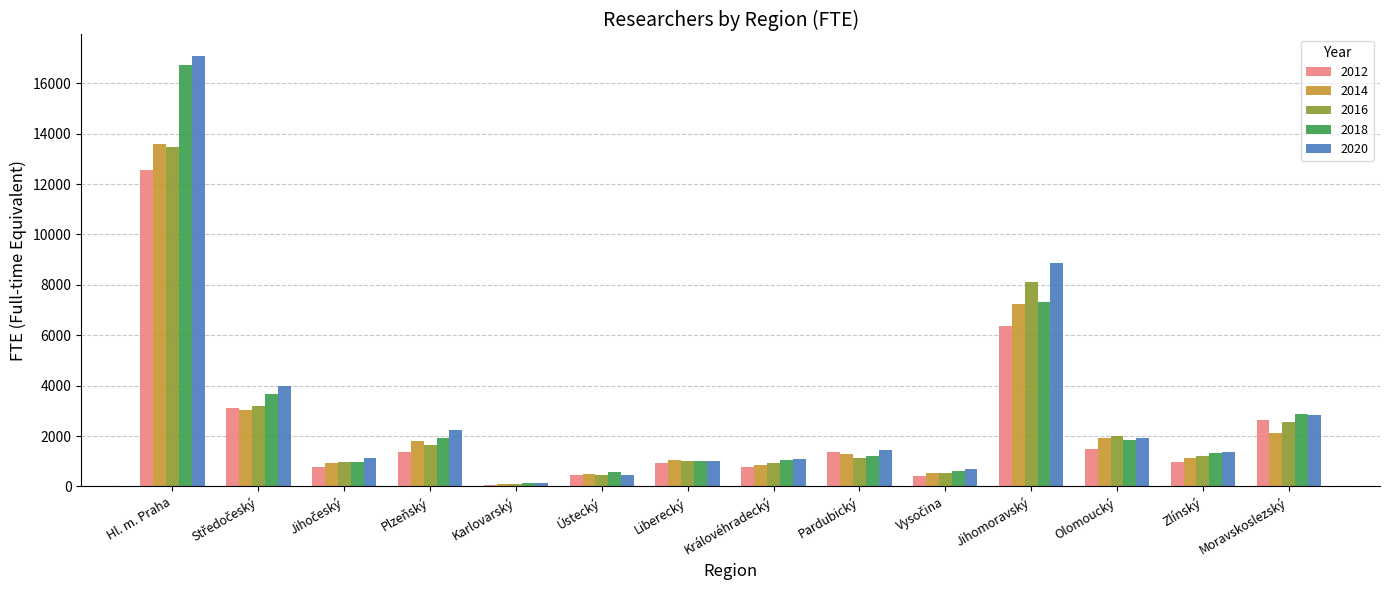

How many series are shown in this chart?

5